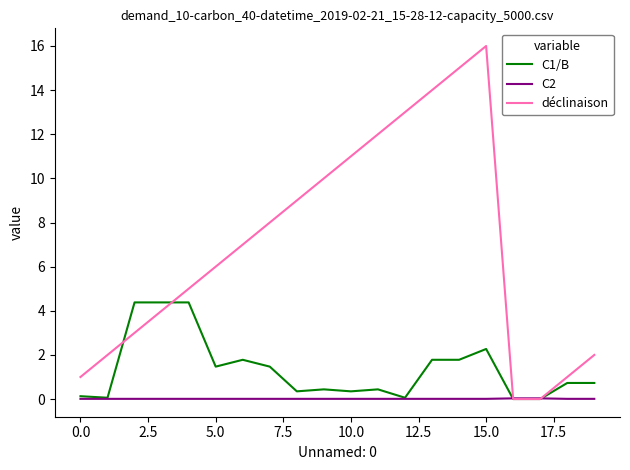

Which series has the widest spread of values?

déclinaison